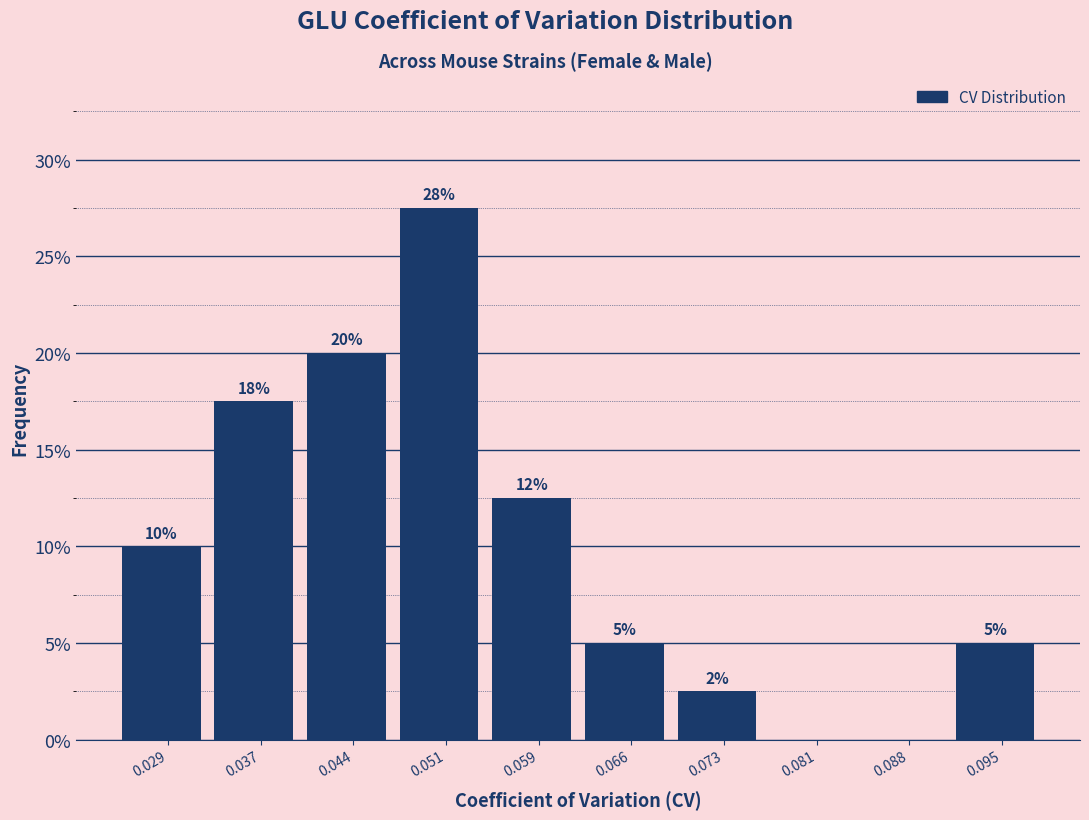

Over which range of the x-axis is the bar tallest?

0.048 to 0.055